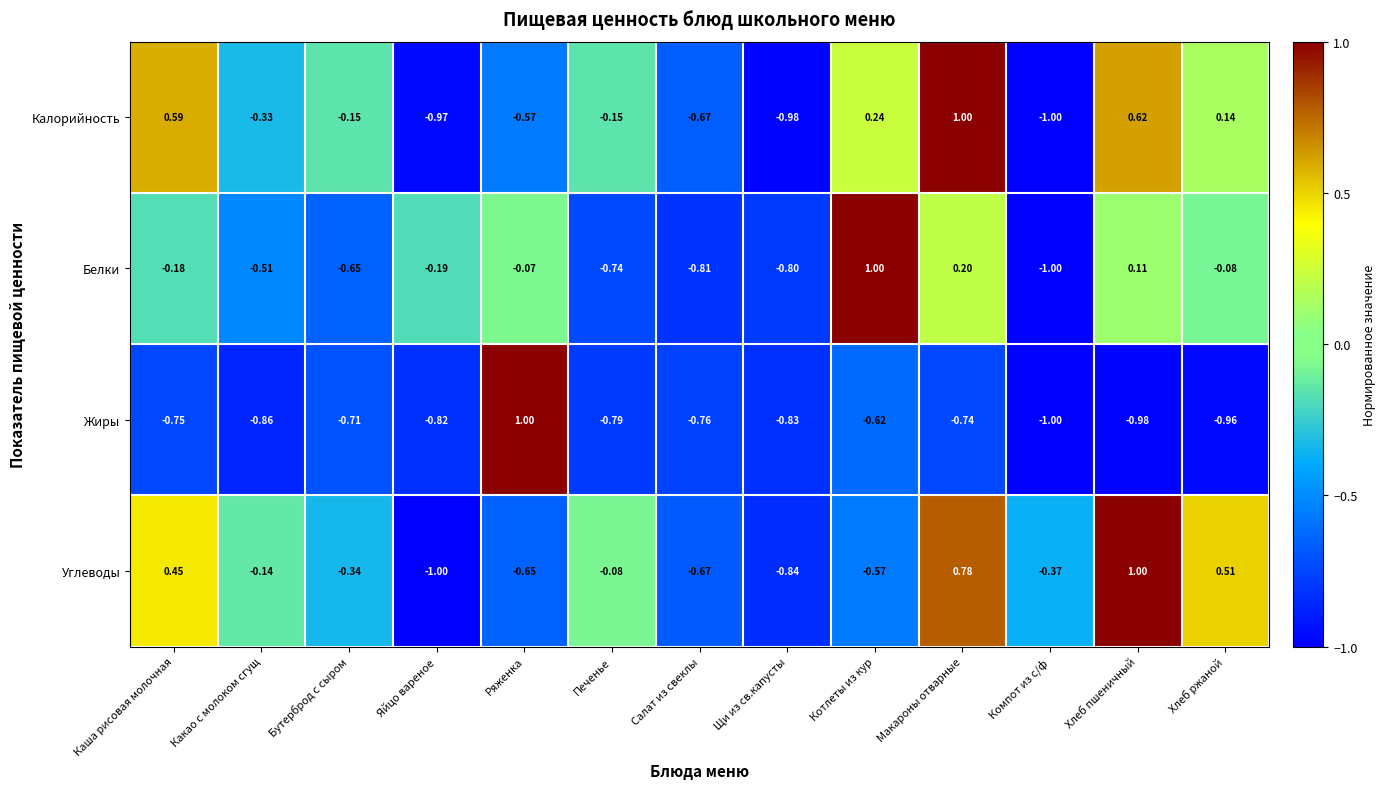

Rank the categories by Жиры value from highest to lowest.

Ряженка, Котлеты из кур, Бутерброд с сыром, Макароны отварные, Каша рисовая молочная, Салат из свеклы, Печенье, Яйцо вареное, Щи из св.капусты, Какао с молоком сгущ, Хлеб ржаной, Хлеб пшеничный, Компот из с/ф